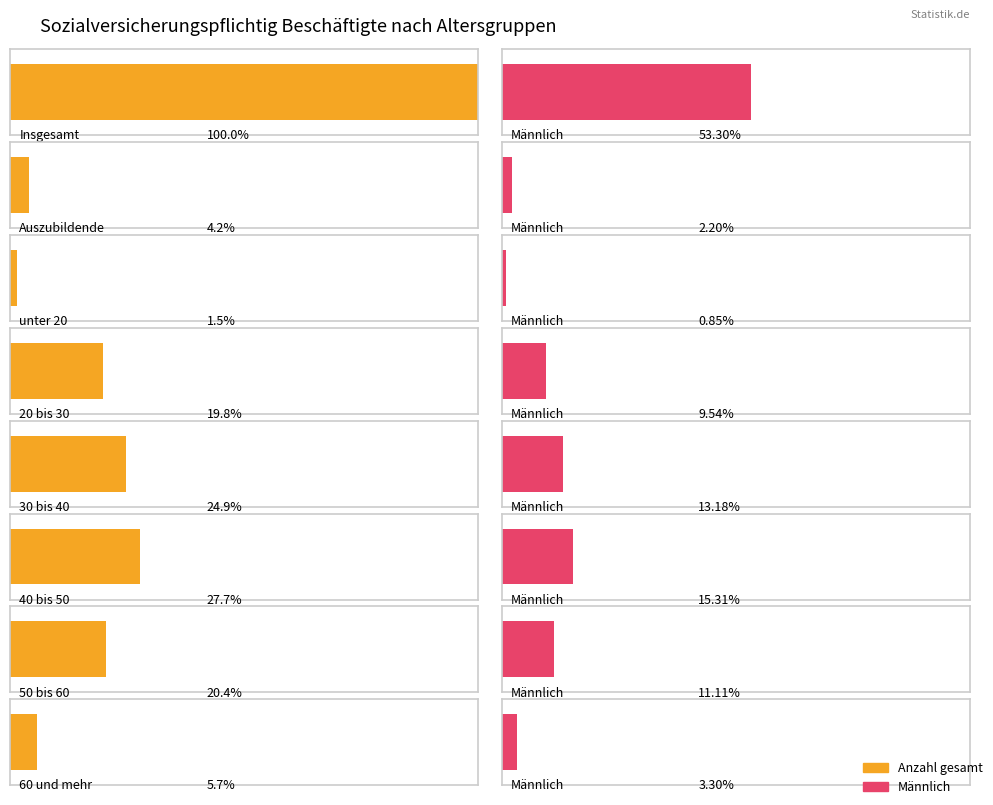

Which series changed the most between Insgesamt and 50 bis 60?

Anzahl